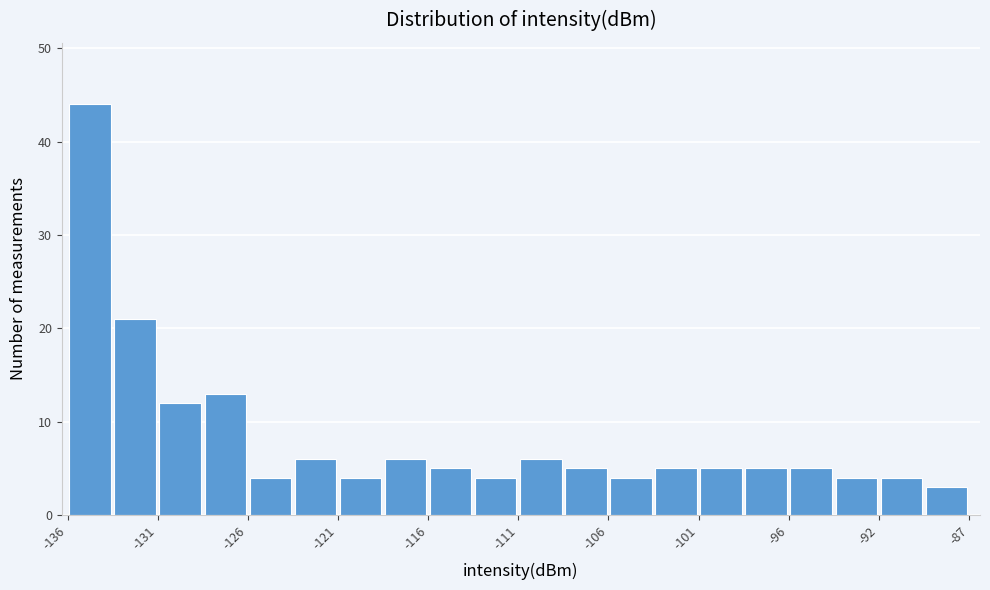

Reading left to right, transcribe this chart: for each bar, give the range it covers on the x-axis and its height. Neither the bar edges nor the heights are printed on the chart, so give them approximately, as read against the axes.

-135.5 to -133.0: 44
-133.0 to -131.0: 21
-131.0 to -128.5: 12
-128.5 to -126.0: 13
-126.0 to -123.5: 4
-123.5 to -121.0: 6
-121.0 to -118.5: 4
-118.5 to -116.0: 6
-116.0 to -113.5: 5
-113.5 to -111.0: 4
-111.0 to -108.5: 6
-108.5 to -106.0: 5
-106.0 to -104.0: 4
-104.0 to -101.5: 5
-101.5 to -99.0: 5
-99.0 to -96.5: 5
-96.5 to -94.0: 5
-94.0 to -91.5: 4
-91.5 to -89.0: 4
-89.0 to -86.5: 3